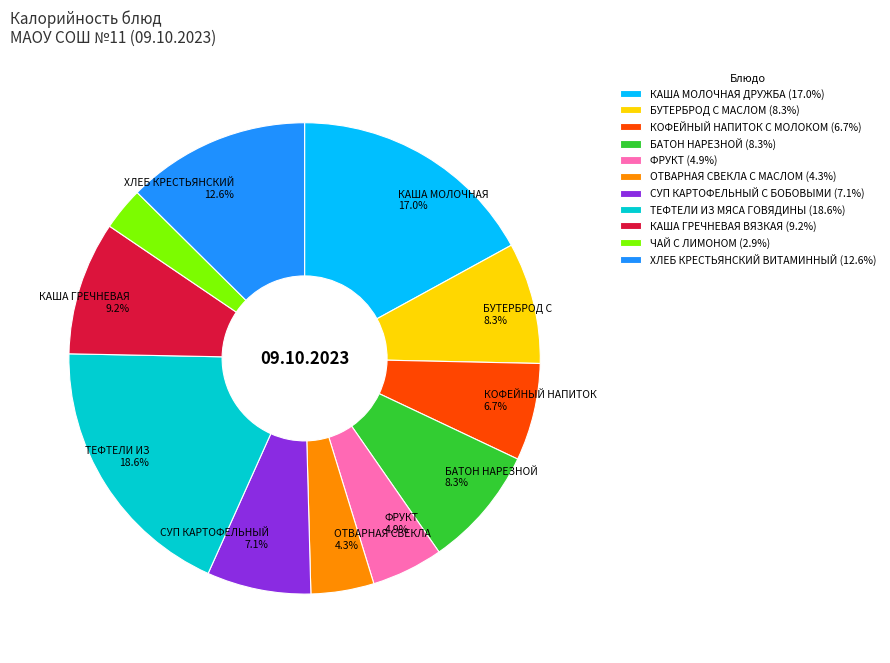

Combined, do СУП КАРТОФЕЛЬНЫЙ С БОБОВЫМИ (7.1%) and ТЕФТЕЛИ ИЗ МЯСА ГОВЯДИНЫ (18.6%) account for over 50%?

No